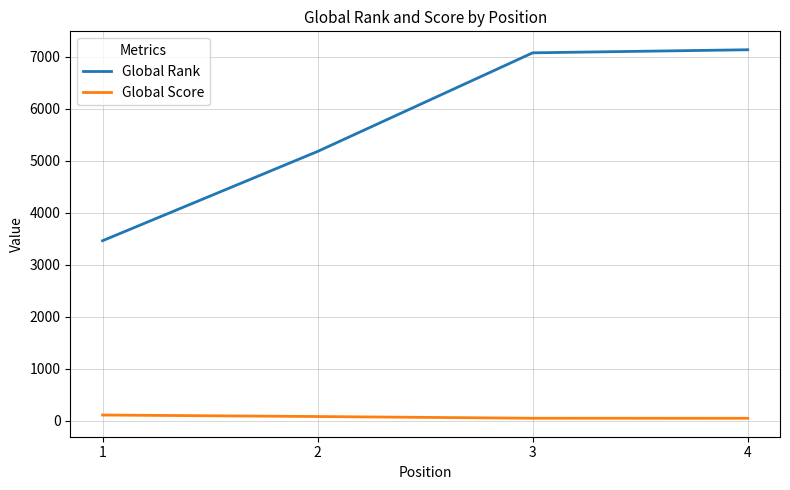

What is the difference between the highest and lowest values at 1?

3355